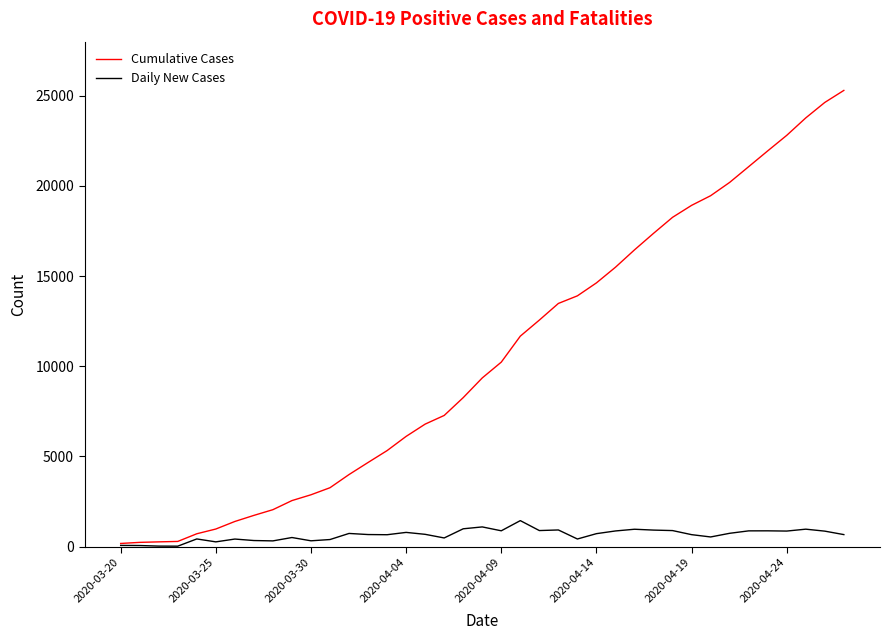

Rank the series by their average value, from lowest to highest.

Daily New Cases, Cumulative Cases